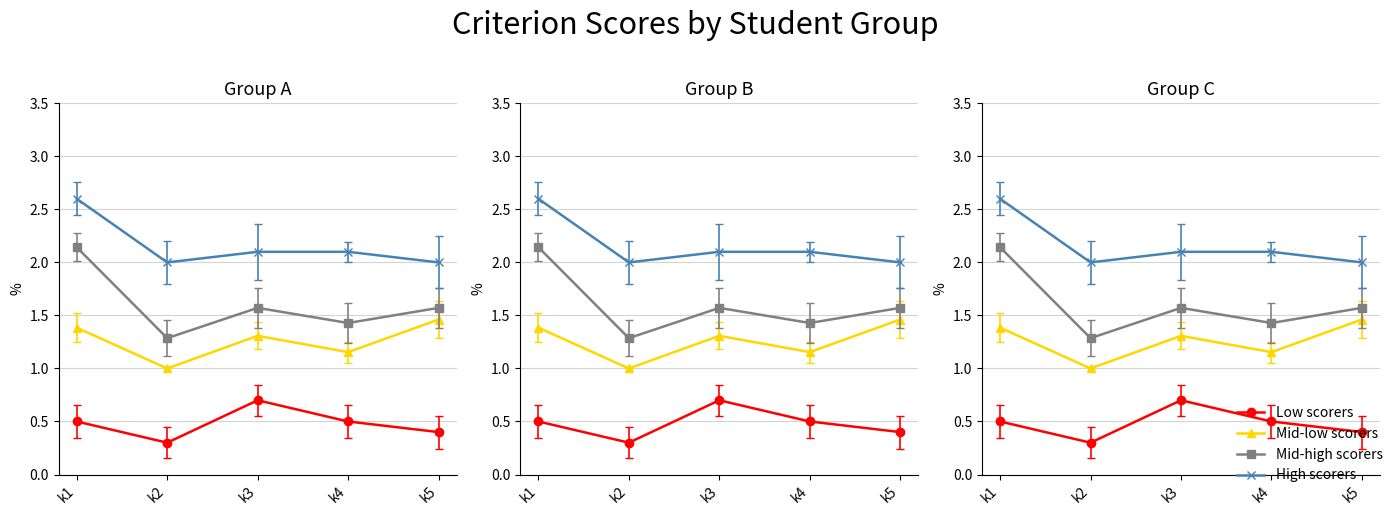

True or false: Mid-low scorers has more than 2 points higher than both neighbors.

False